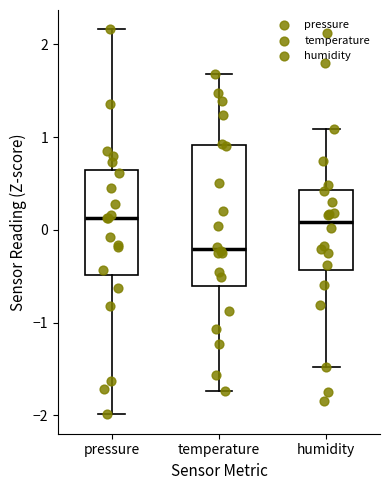

Reading left to right, read every box against the y-axis: the position of its median line, the range the box covers, and the ends of its whiskers. The values are not printed on the chart, so give them approximately, as read against the axis.

pressure: median 0.1, box -0.5 to 0.6, whiskers -2.0 to 2.2
temperature: median -0.2, box -0.6 to 0.9, whiskers -1.7 to 1.7
humidity: median 0.1, box -0.4 to 0.4, whiskers -1.5 to 1.1